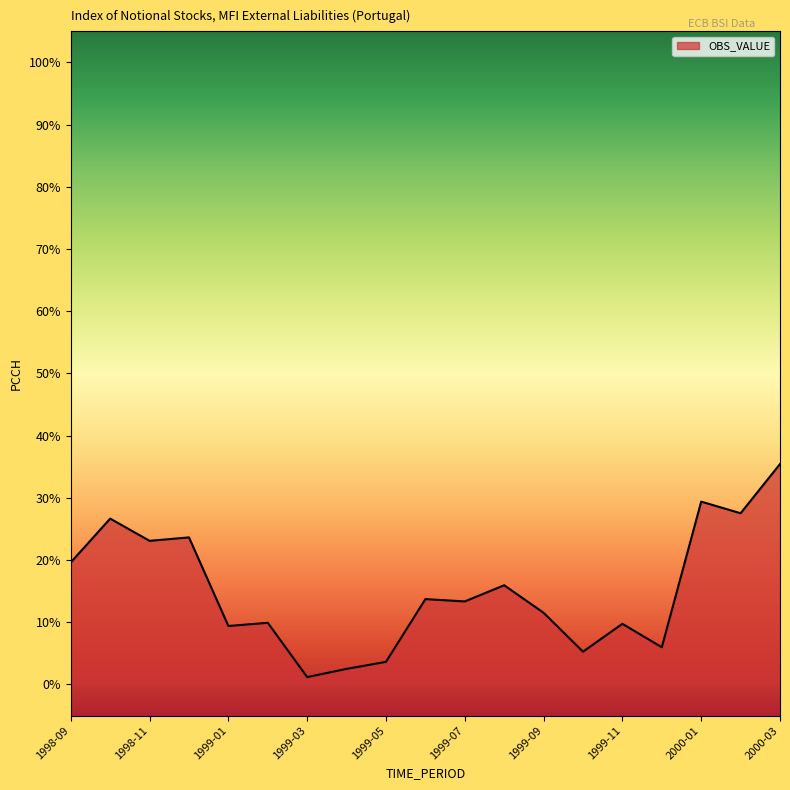

What is the maximum value shown in the chart?

35.4